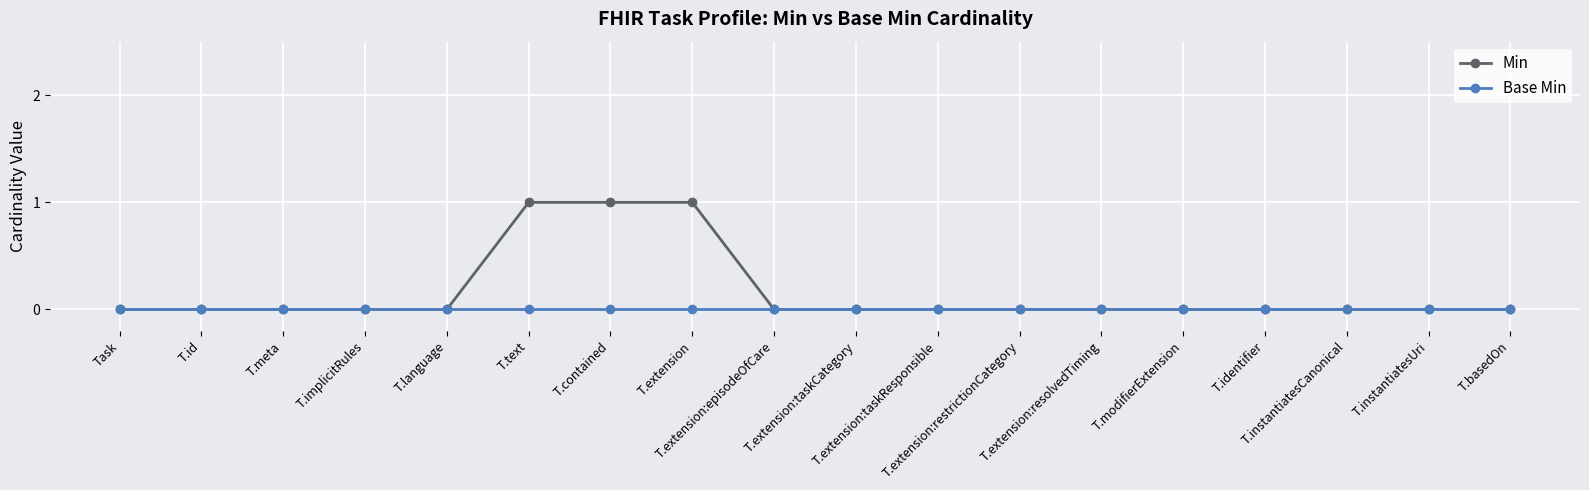

Which series has the largest total across all categories?

Min